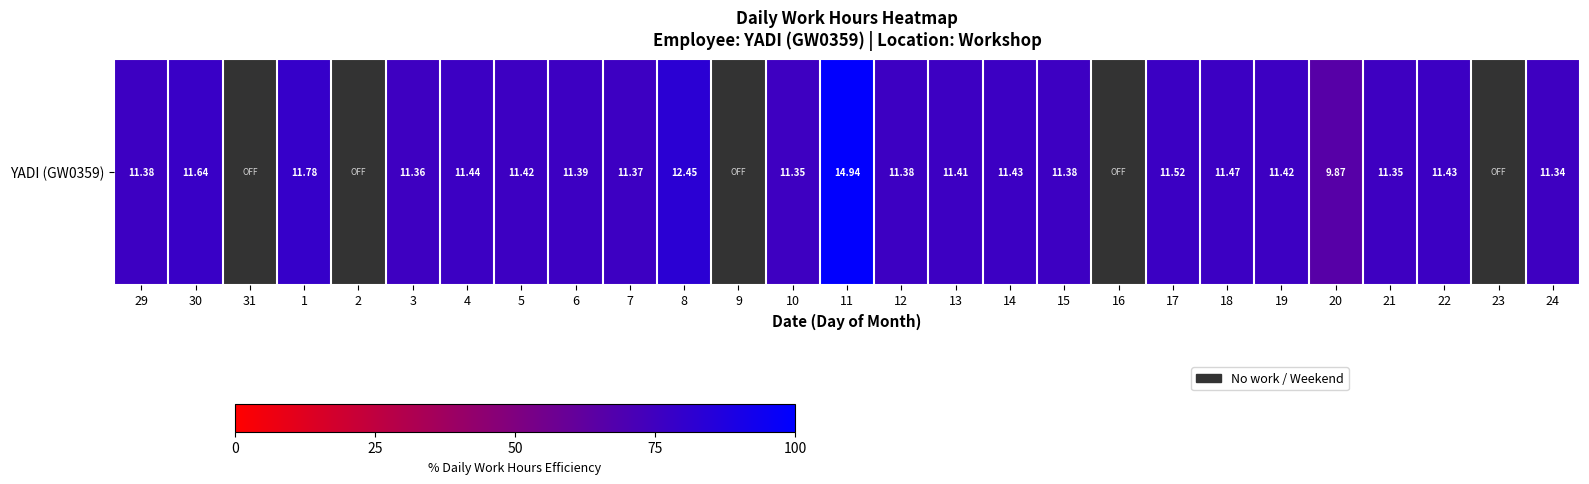

At which label is the value closest to 82?

8